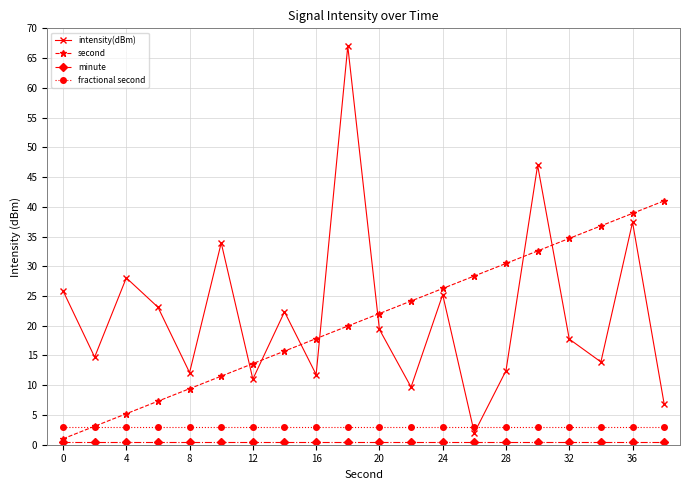

What is the average value of the second series?

21.0